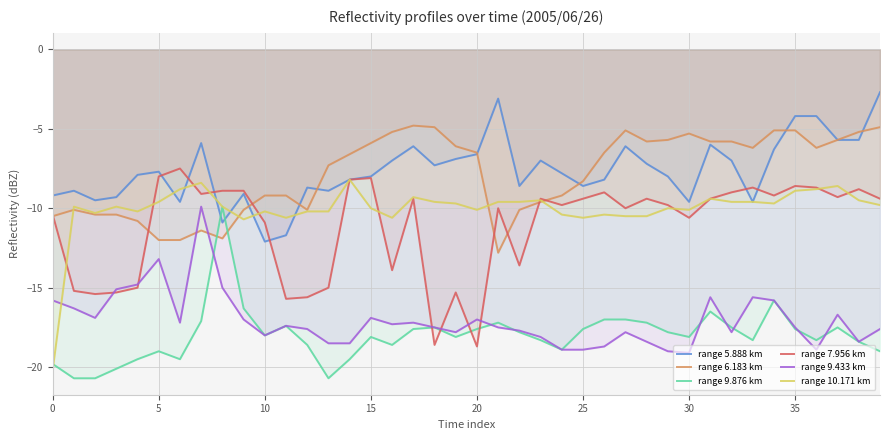

True or false: range 10.171 km and range 5.888 km cross at least once.

True